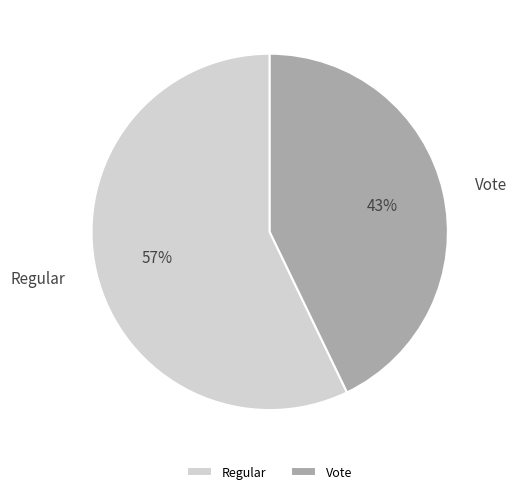

To the nearest percent, what is the average slice percentage?

50%